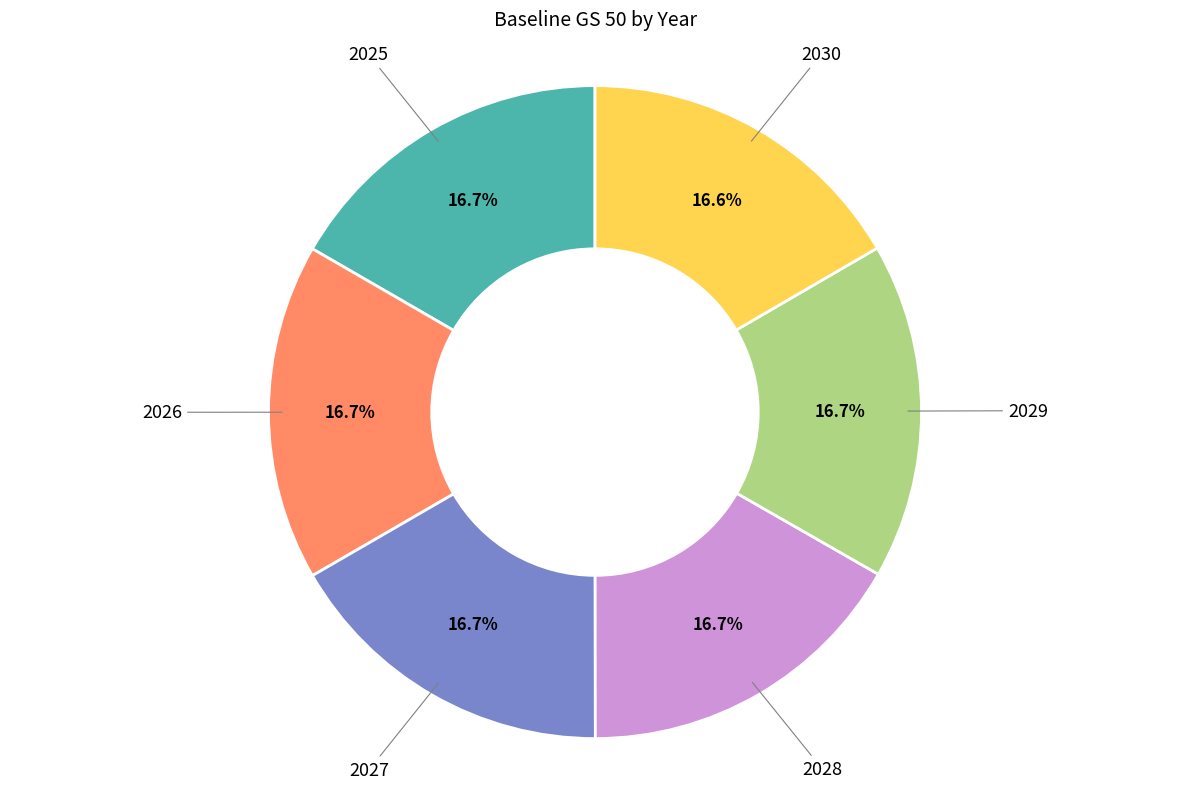

Does any single category account for the majority?

No